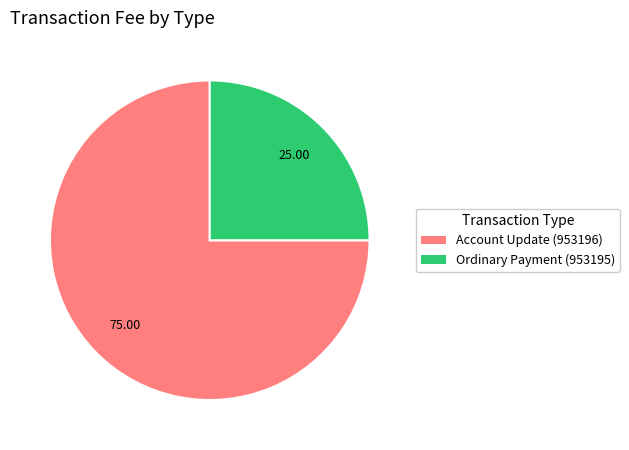

Which slice is the largest?

Account Update (953196)